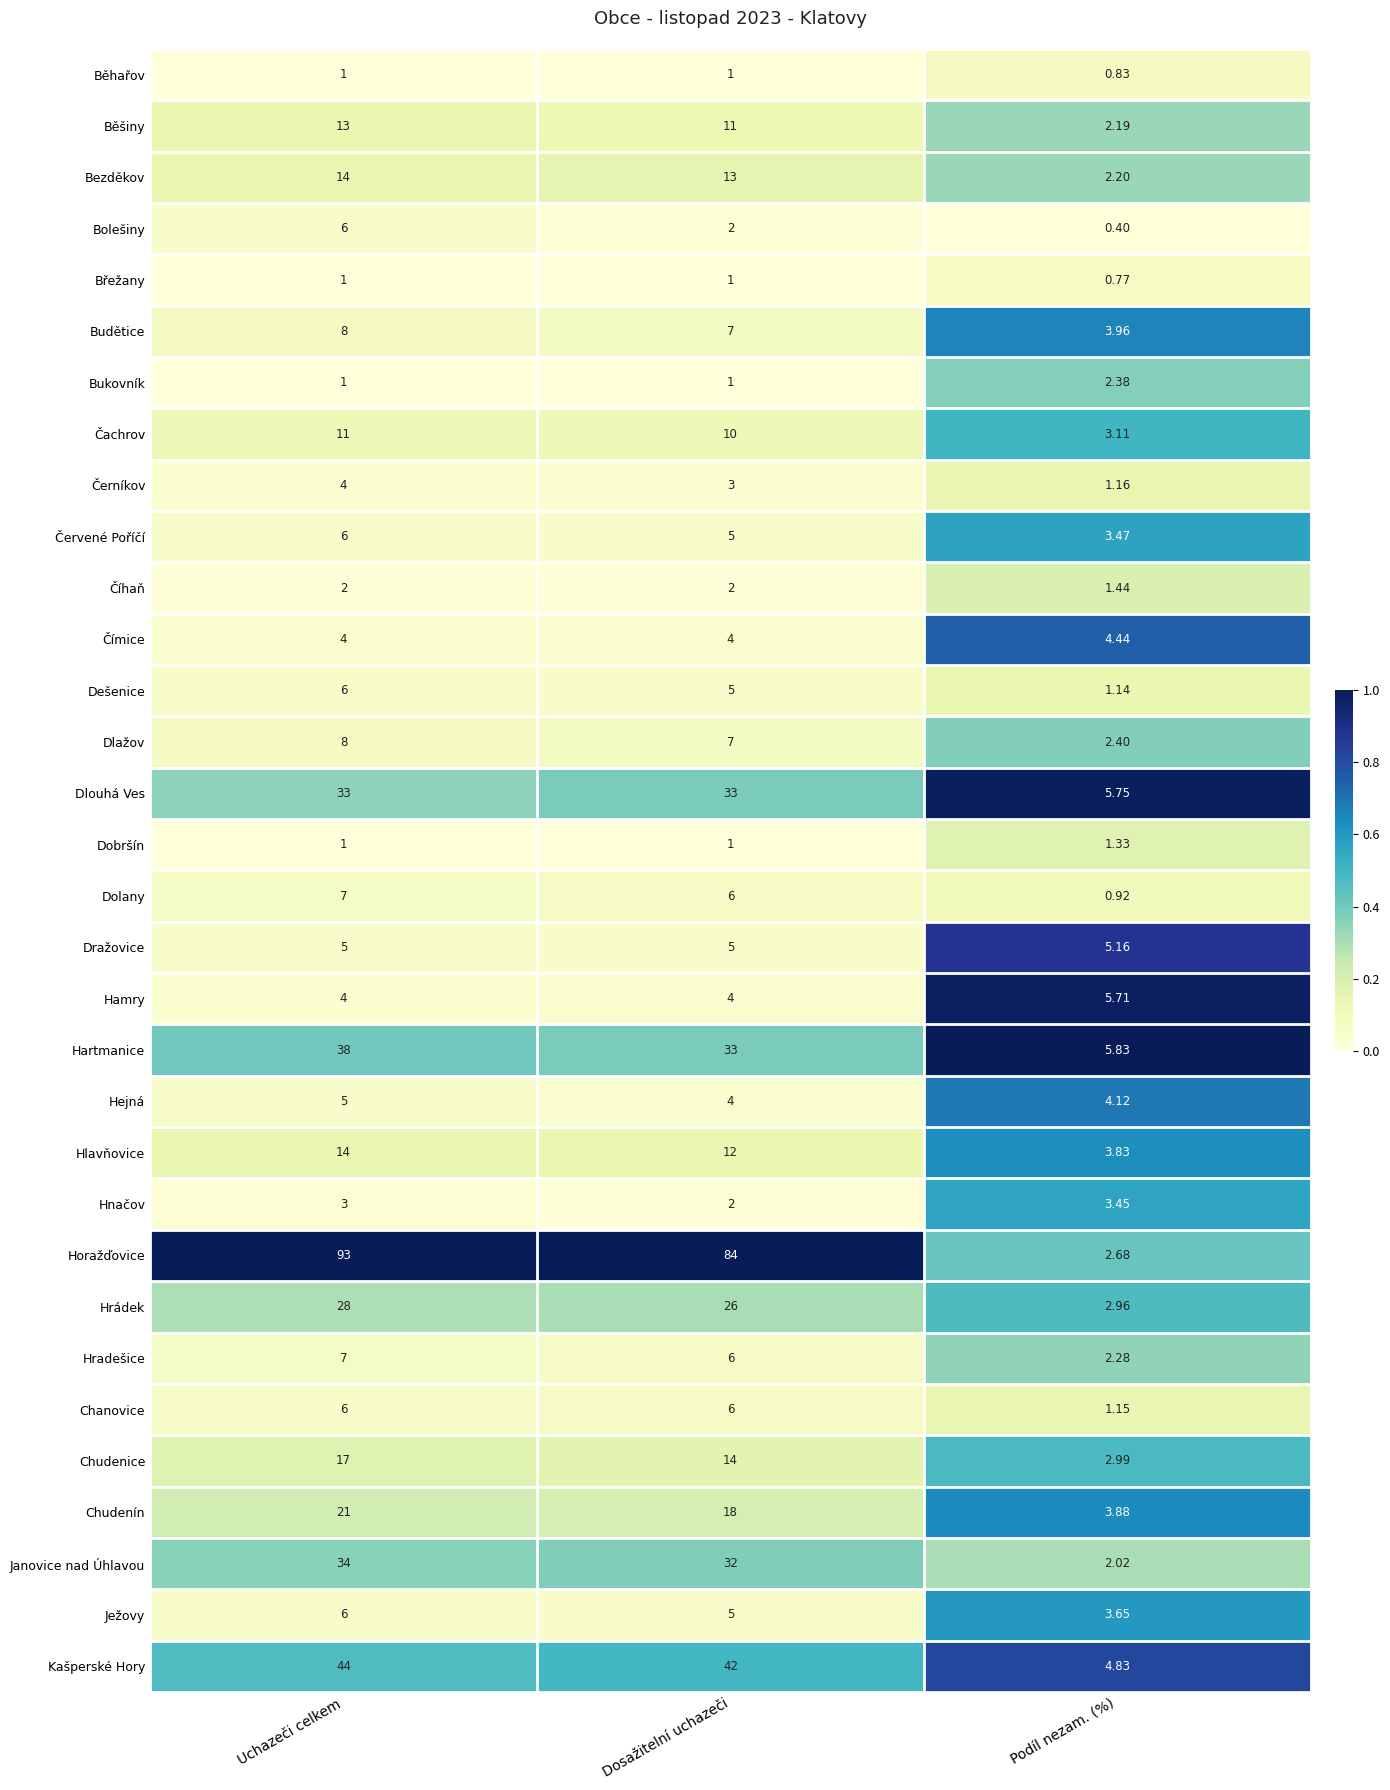

At which label does Bolešiny first exceed 2?

Uchazeči celkem